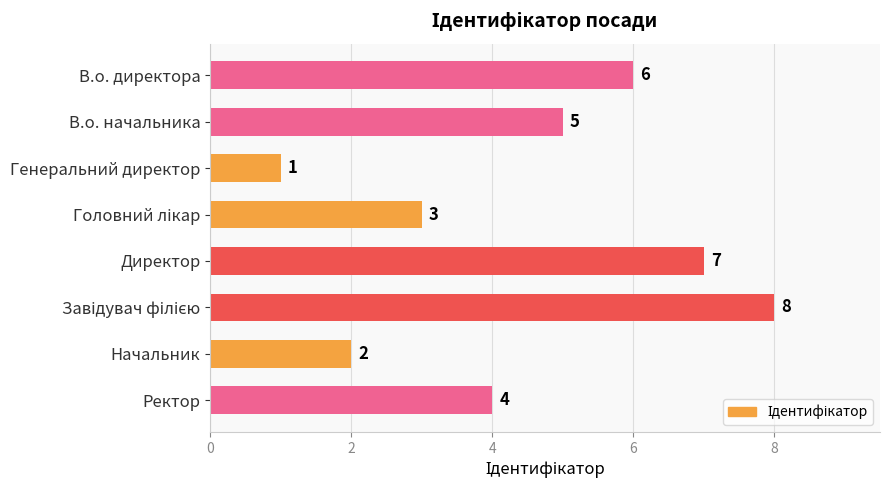

Which category has the lowest value across all series?

Генеральний директор